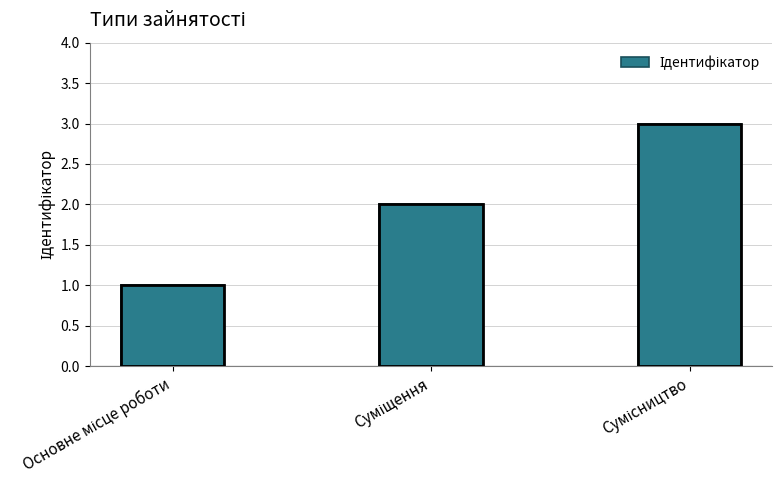

What is the greatest value displayed?

3